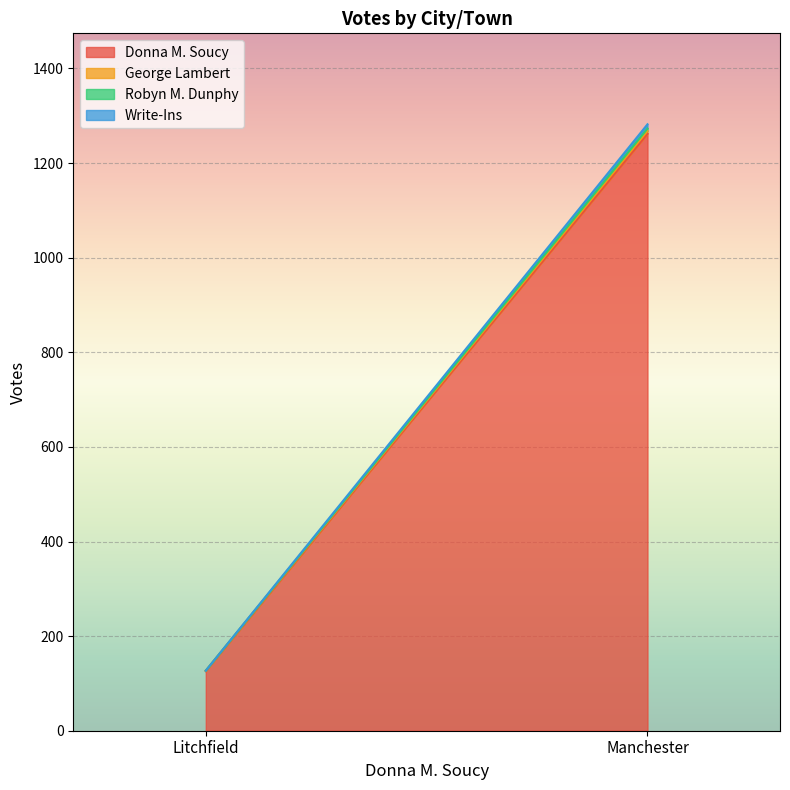

What is the average value of the Write-Ins series?

4